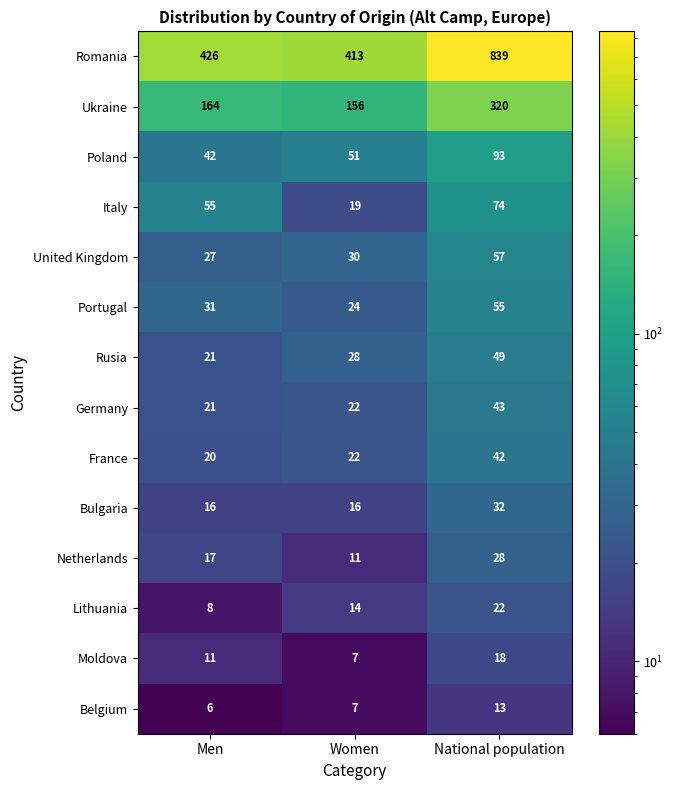

What is the total value across all series at National population?

1685